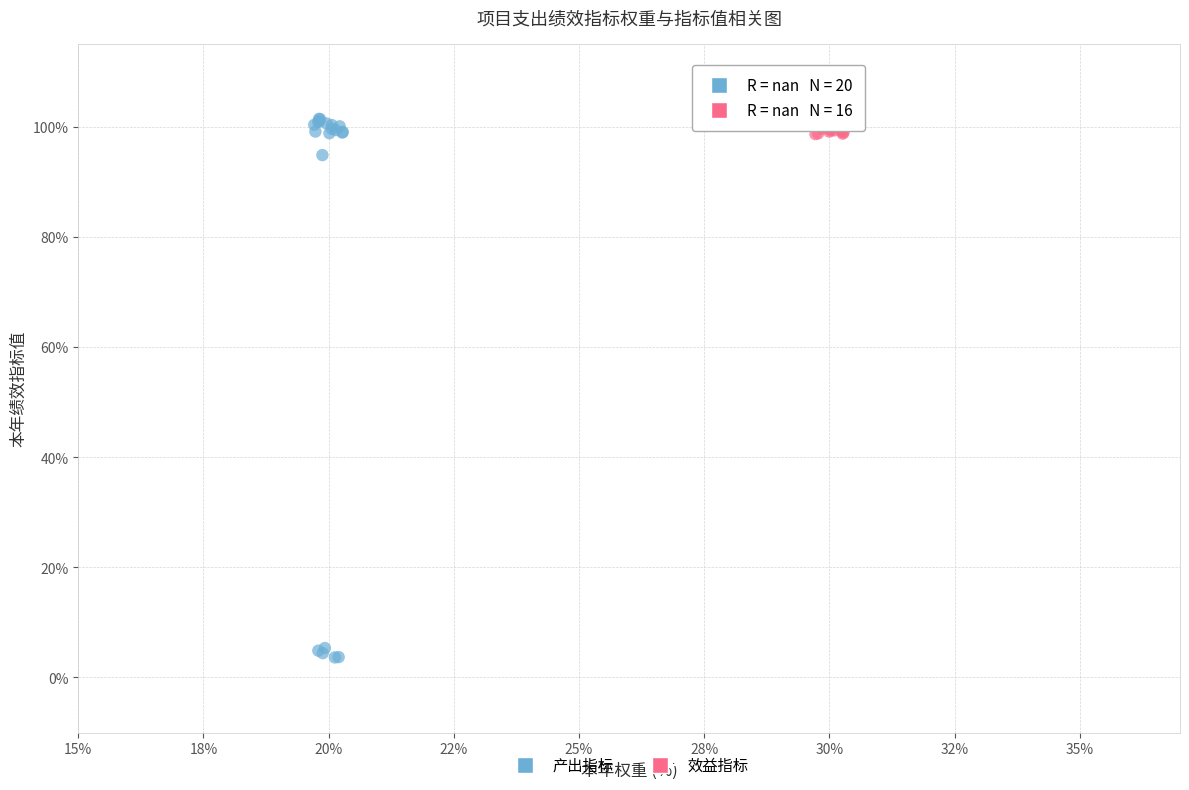

Which series reaches the minimum Y coordinate?

产出指标